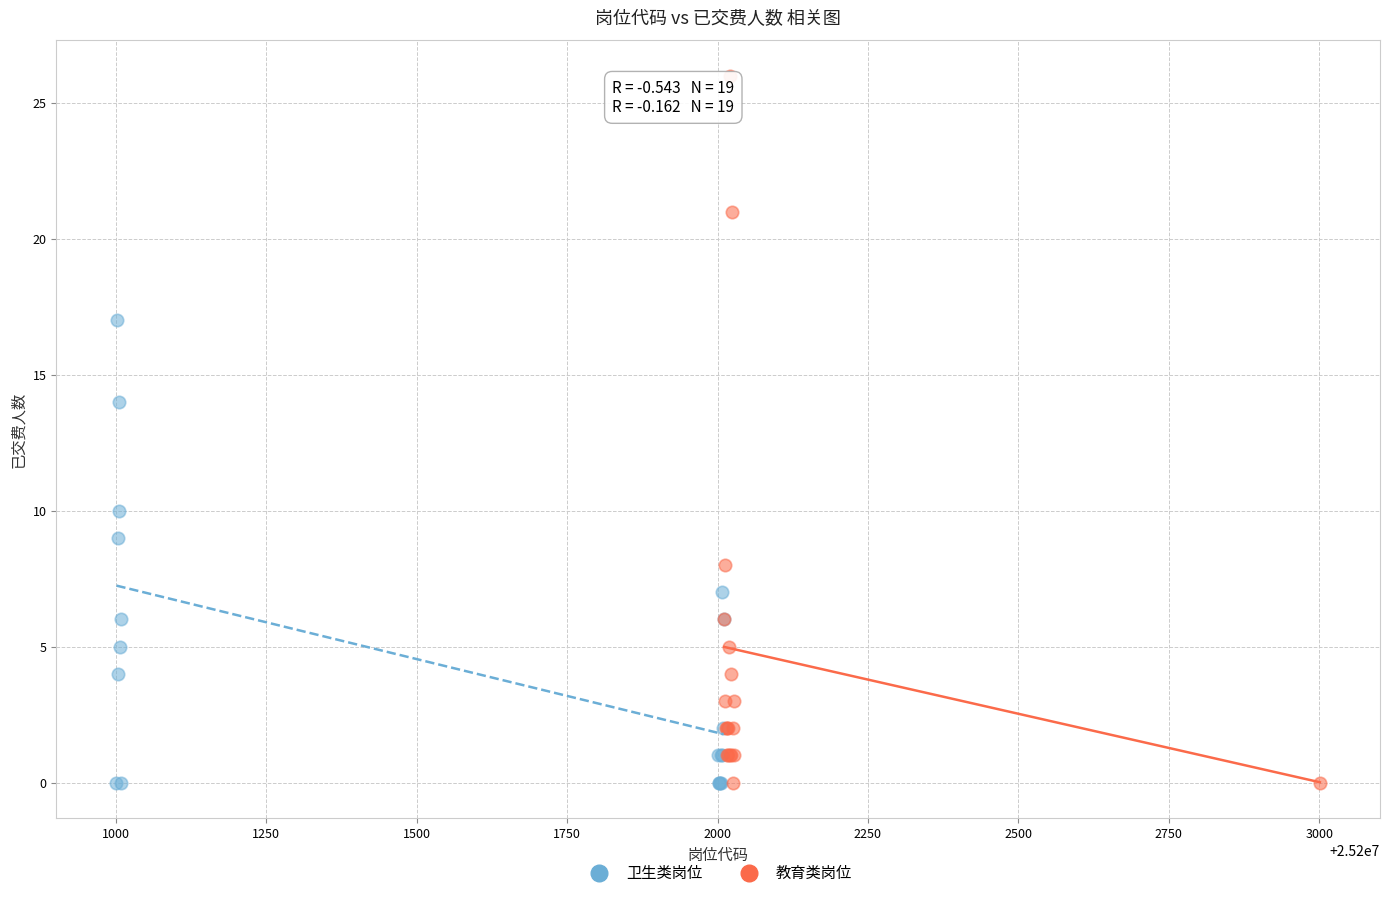

Which series reaches the maximum Y coordinate?

教育类岗位